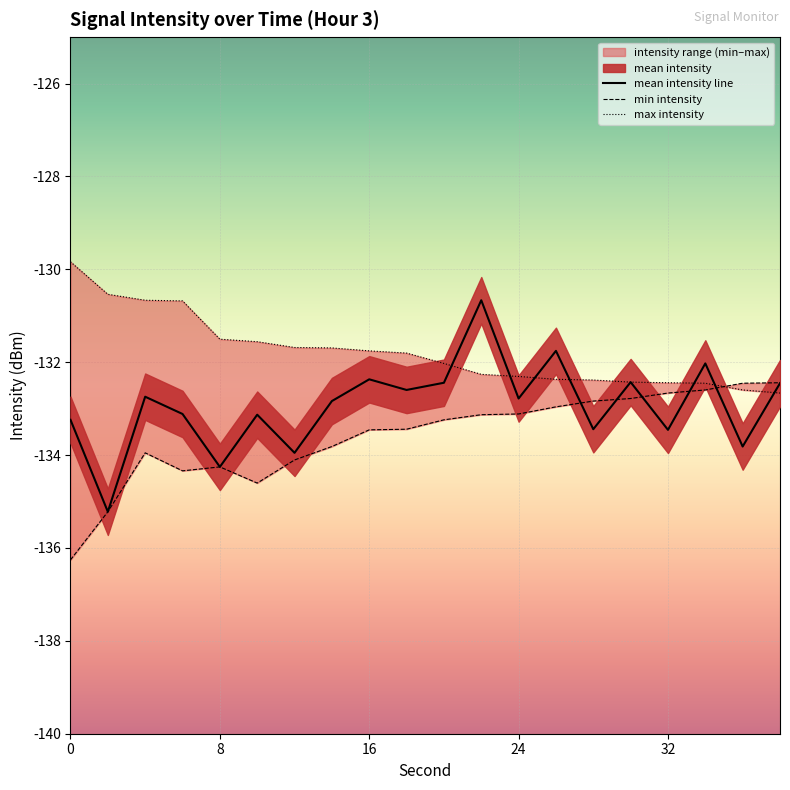

The value of max intensity at 8 is -71.7. True or false?

False